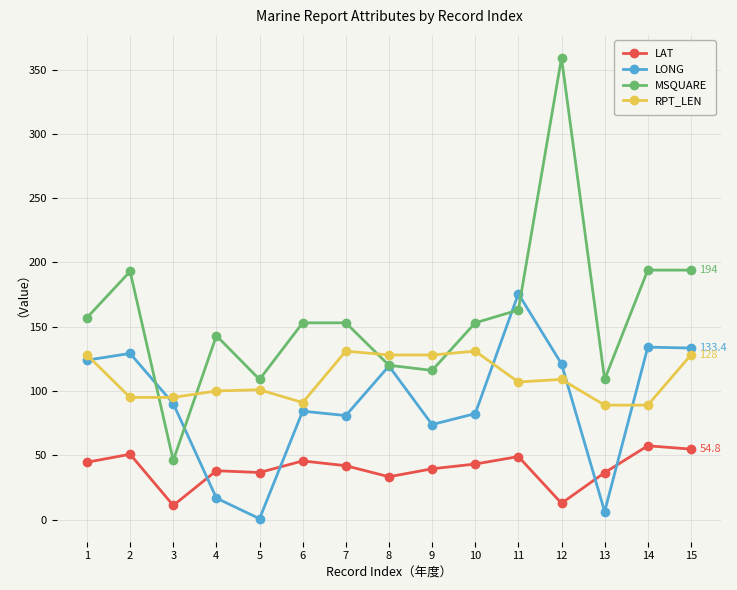

Which series changed the most between 1 and 8?

MSQUARE